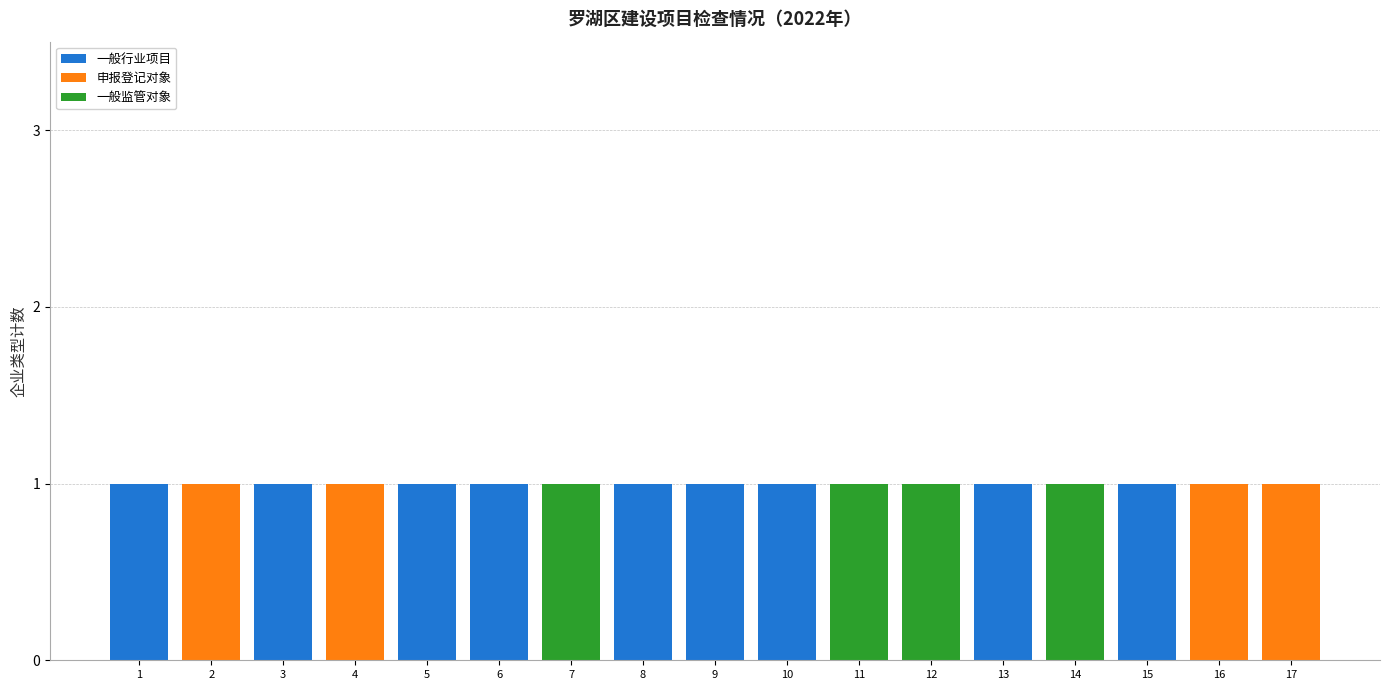

How many categories are shown in the chart?

17